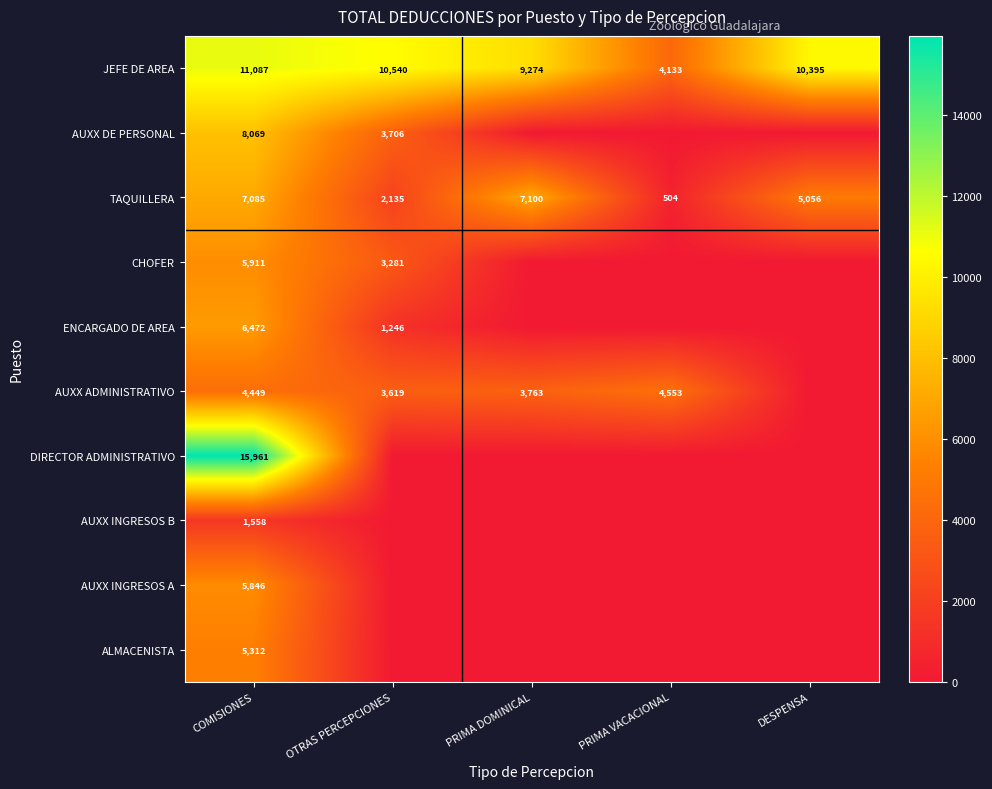

How many series are shown in this chart?

10